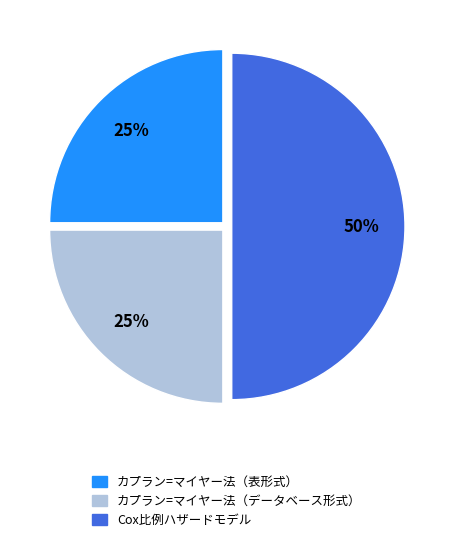

True or false: カプラン=マイヤー法（表形式） accounts for 25% of the total.

True